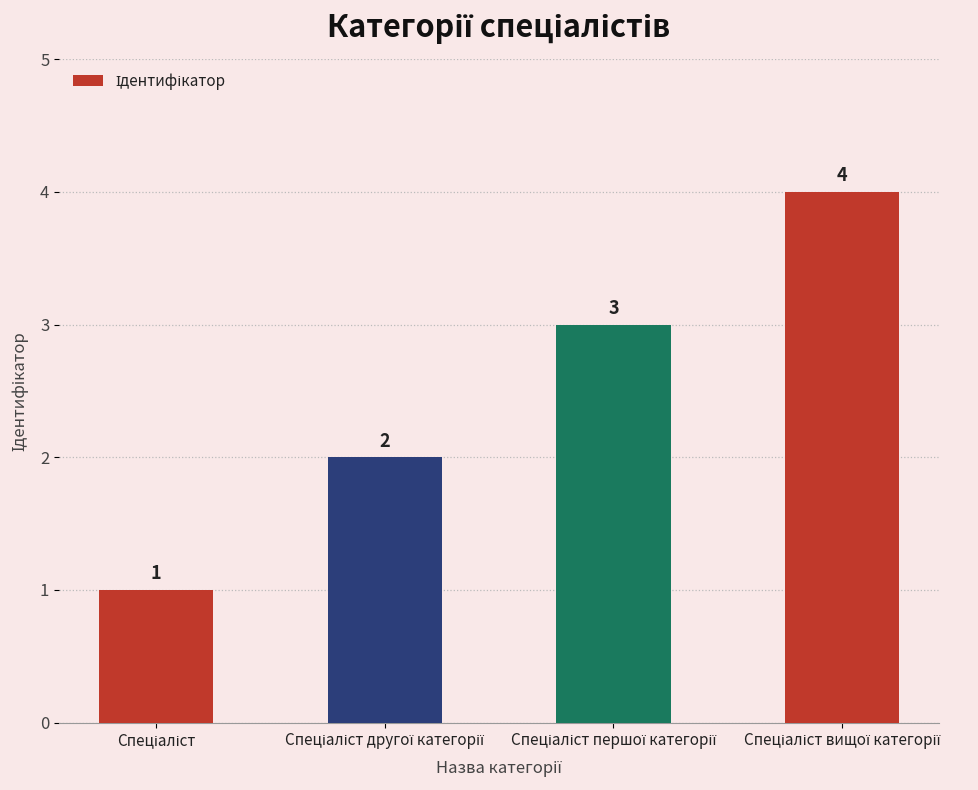

Count the values in the range 2 to 4.

3